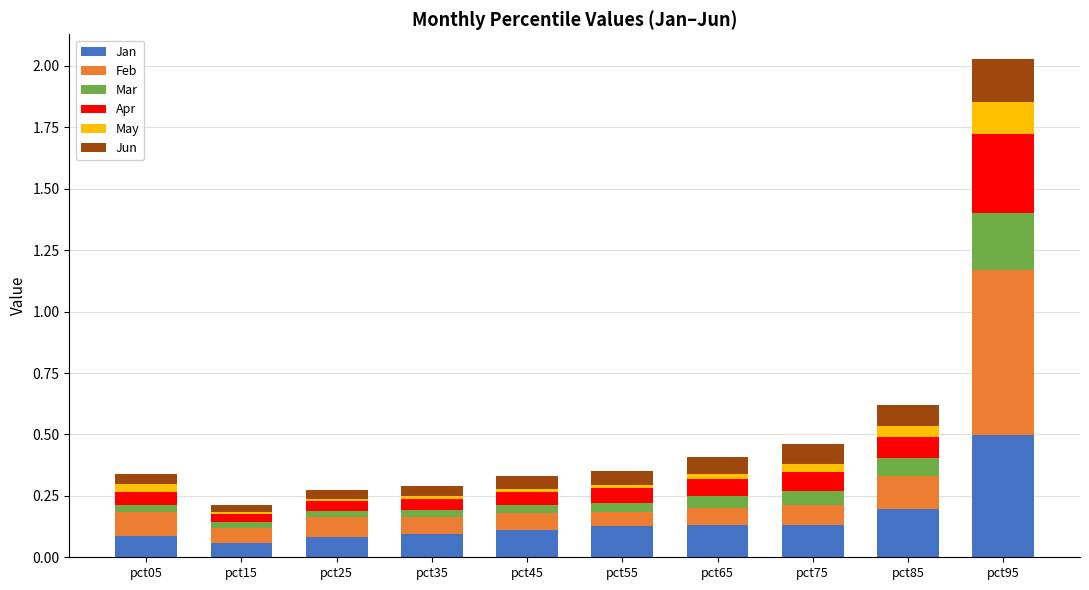

Which category has the highest value in the Jan series?

pct95